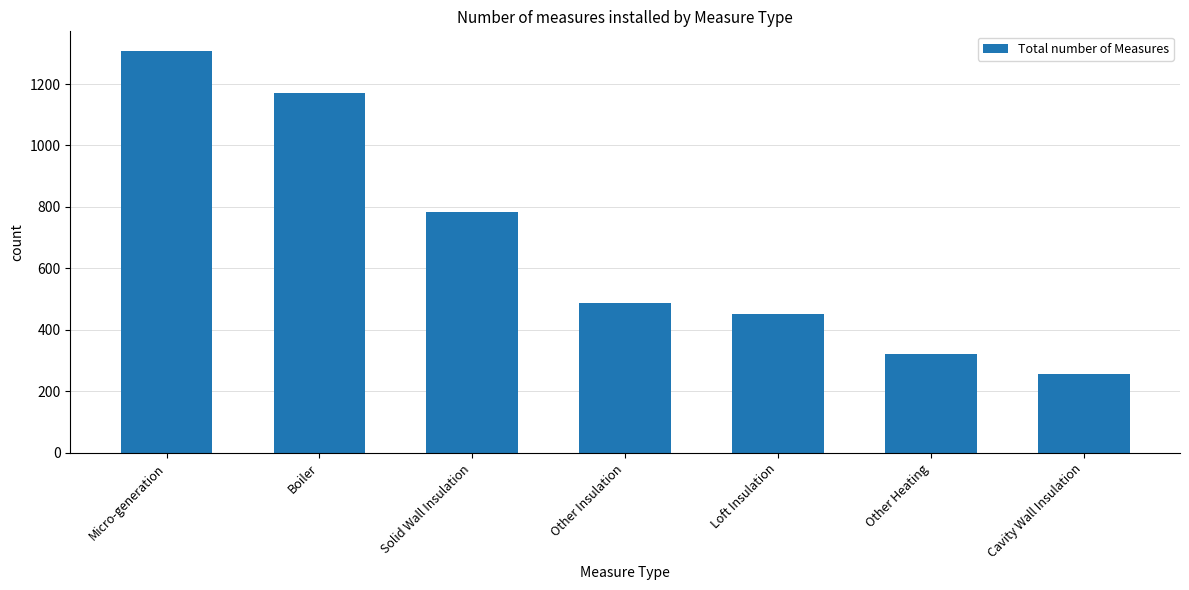

What is the value of the 1st bar from the left?

1306